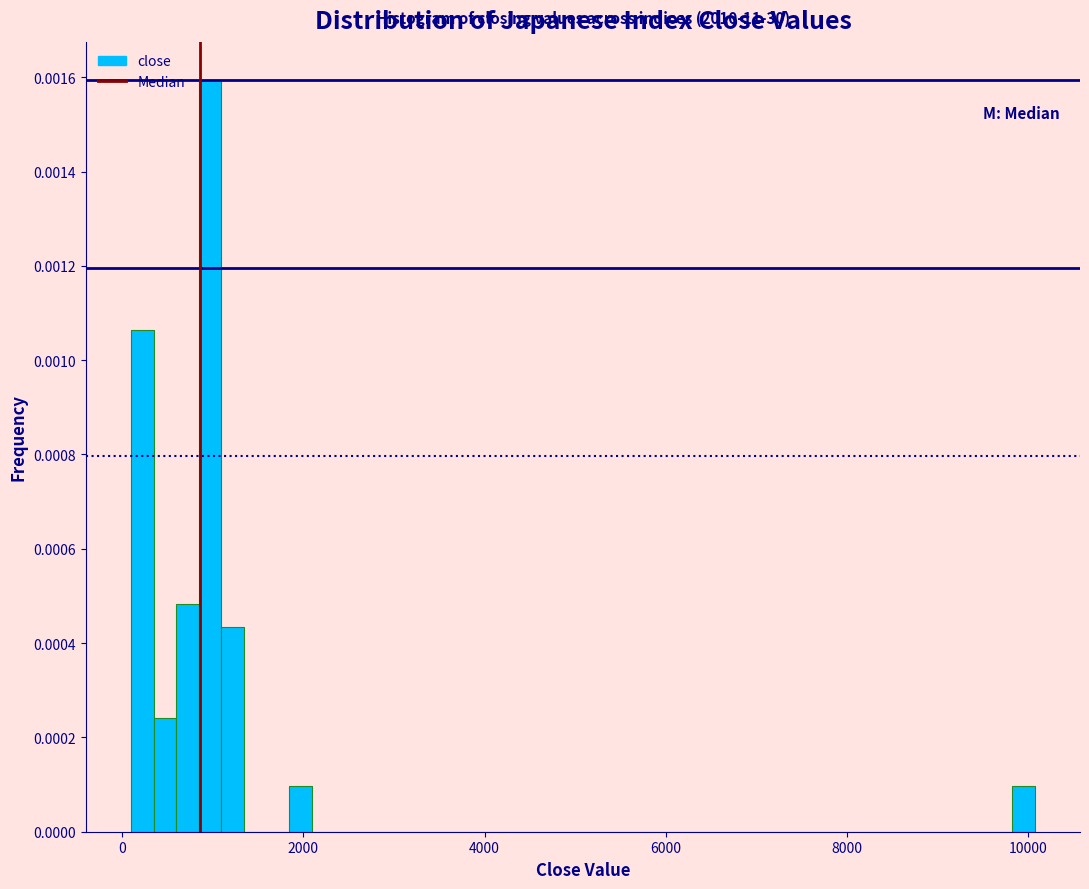

Read against the x-axis, roughly where is the centre of the tallest bar?

1000